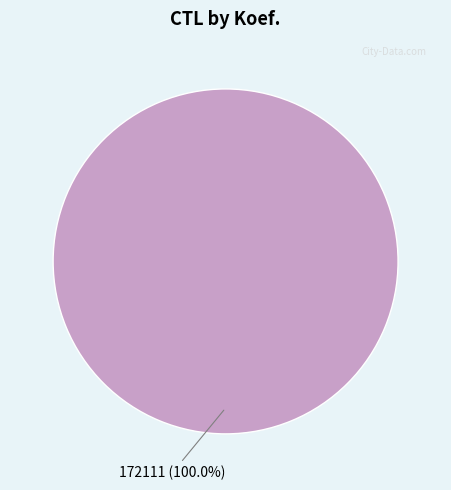

Is there any slice that represents more than half of the pie?

Yes